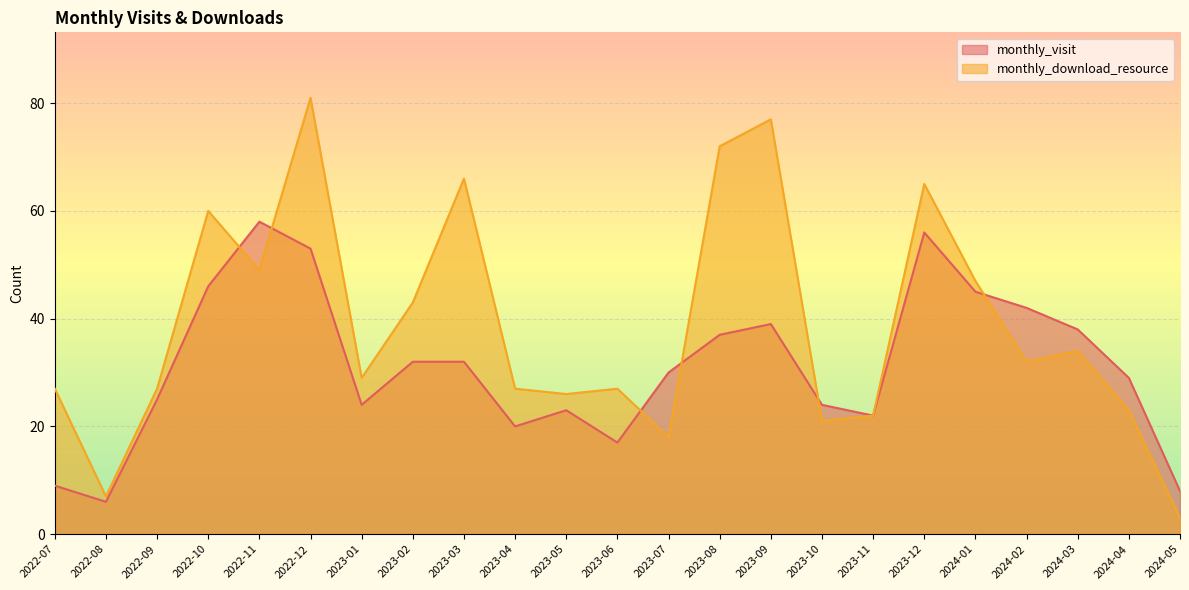

Where do monthly_download_resource and monthly_visit first cross each other?

2022-10 and 2022-11